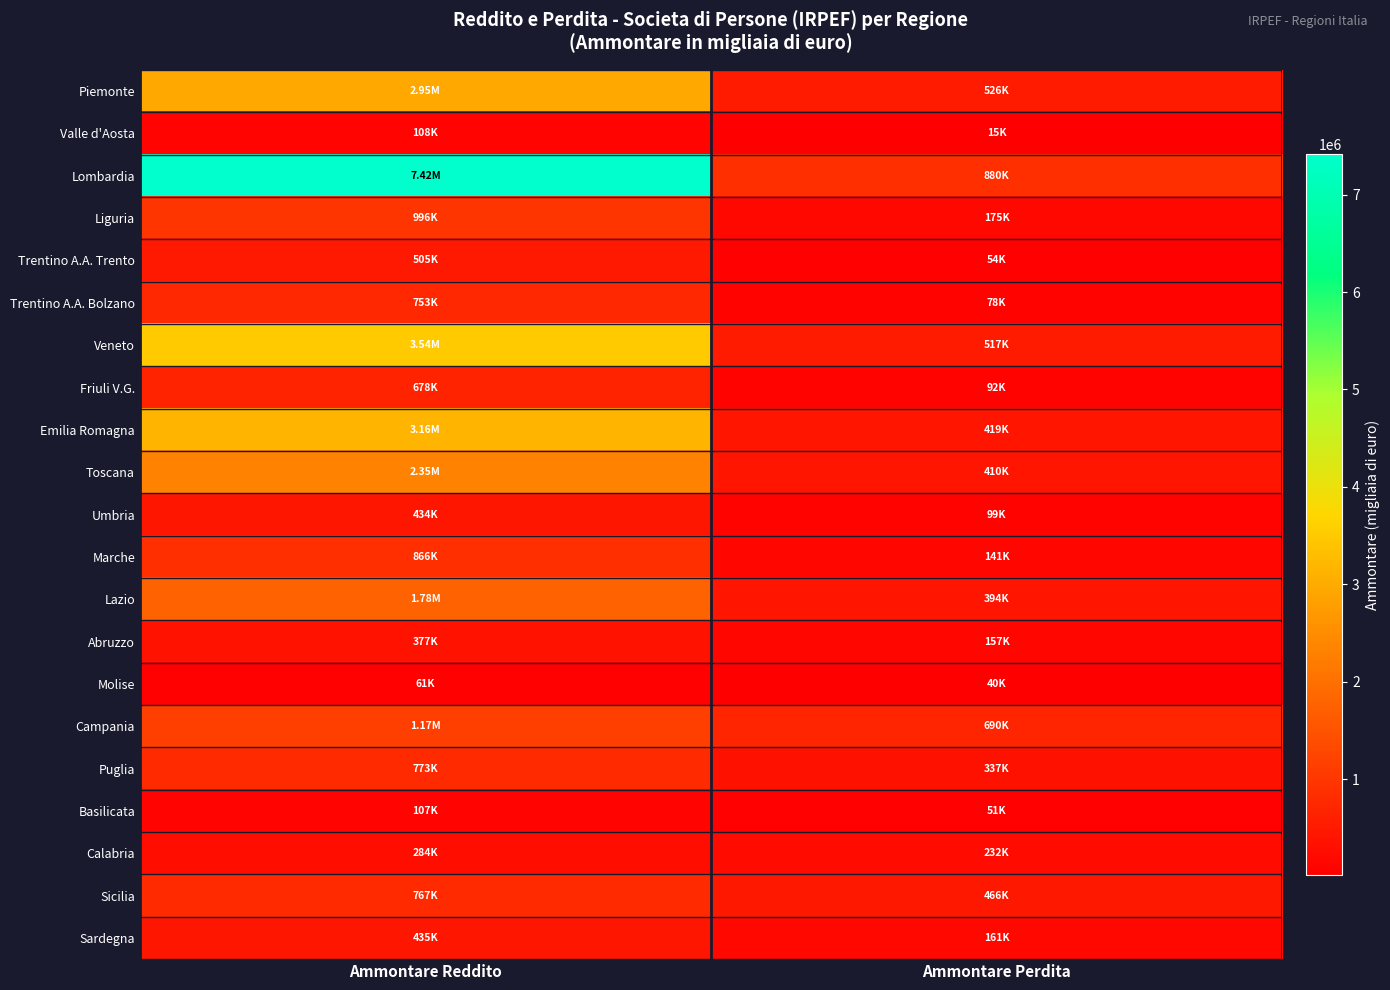

At Ammontare Perdita, list the series in order from largest to smallest.

Lombardia, Campania, Piemonte, Veneto, Sicilia, Emilia Romagna, Toscana, Lazio, Puglia, Calabria, Liguria, Sardegna, Abruzzo, Marche, Umbria, Friuli V.G., Trentino A.A. Bolzano, Trentino A.A. Trento, Basilicata, Molise, Valle d'Aosta